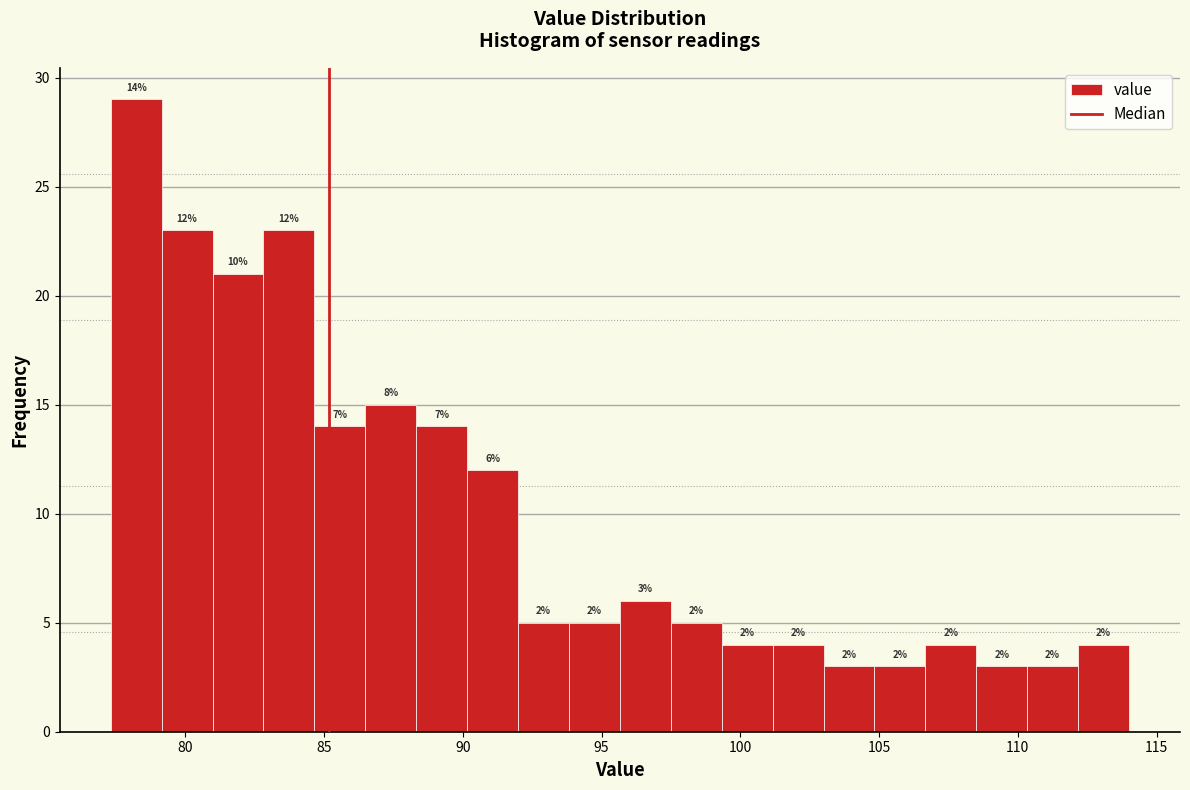

Around what value on the x-axis is the tallest bar? Give the approximate position of its centre, as read against the axis.

78.0